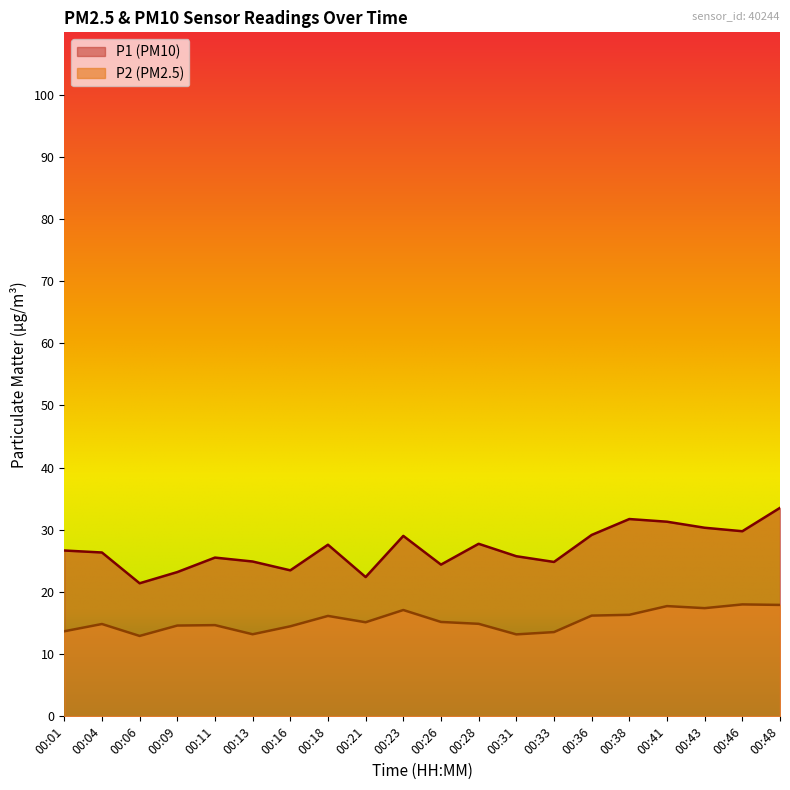

What is the minimum value for P1?

21.4